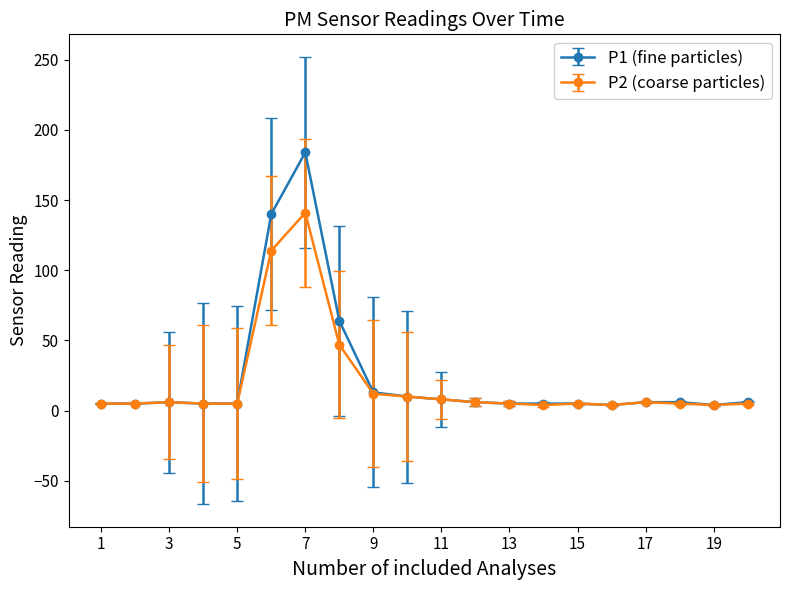

List the series in order of their overall mean, highest first.

P1 (fine particles), P2 (coarse particles)